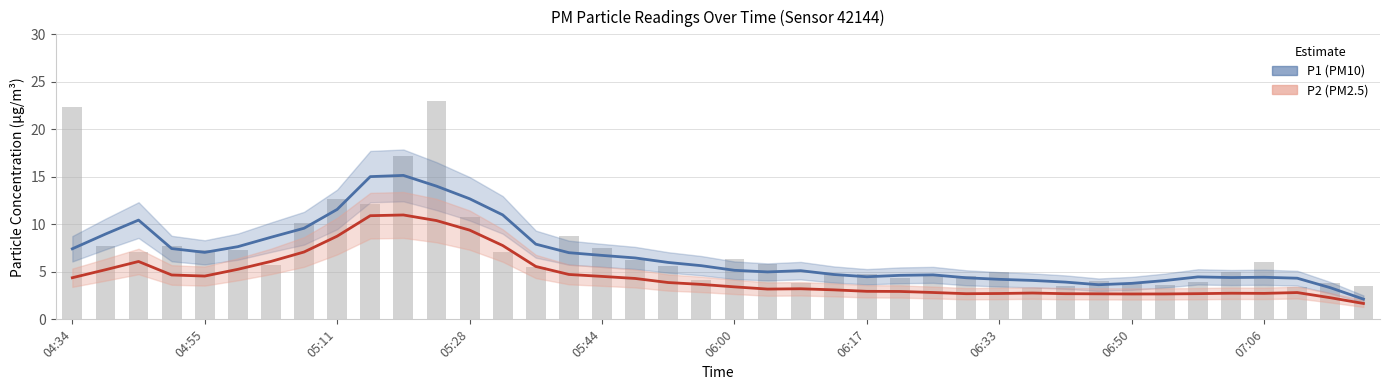

What is the average value of the P1 series?

6.8